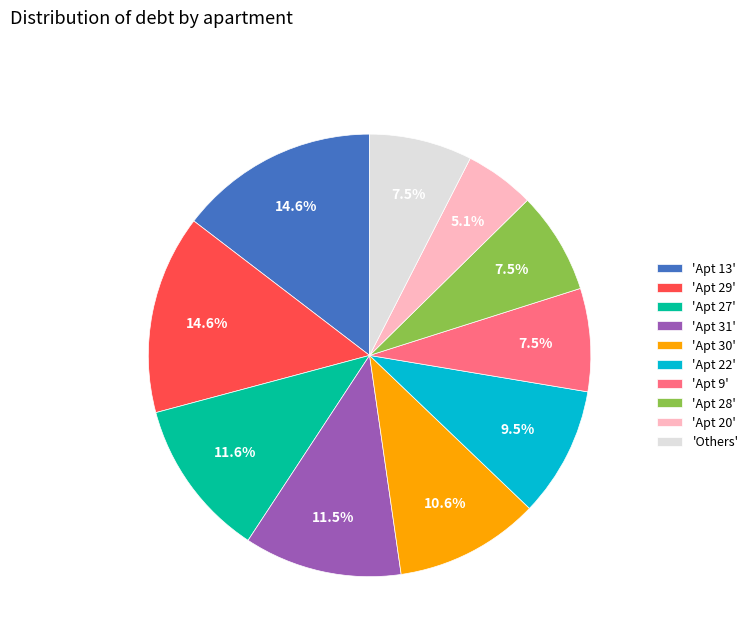

Is there any slice that represents more than half of the pie?

No